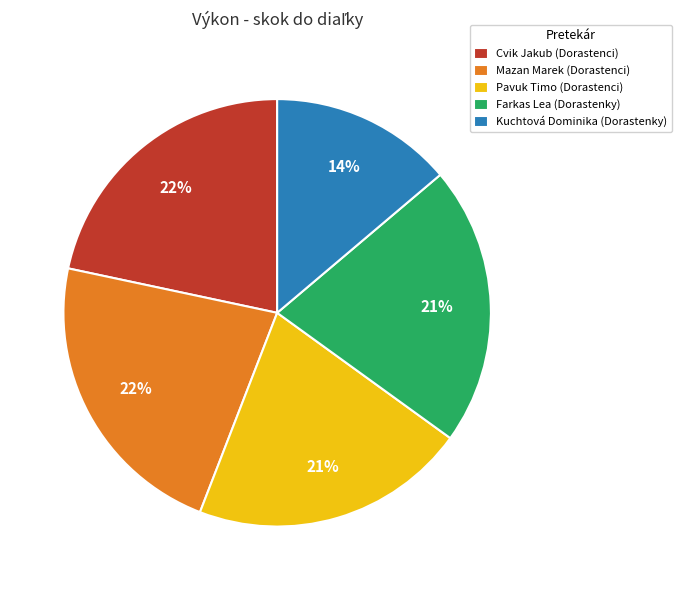

To the nearest percent, what is the difference between the Cvik Jakub (Dorastenci) and Kuchtová Dominika (Dorastenky) slice percentages?

8%